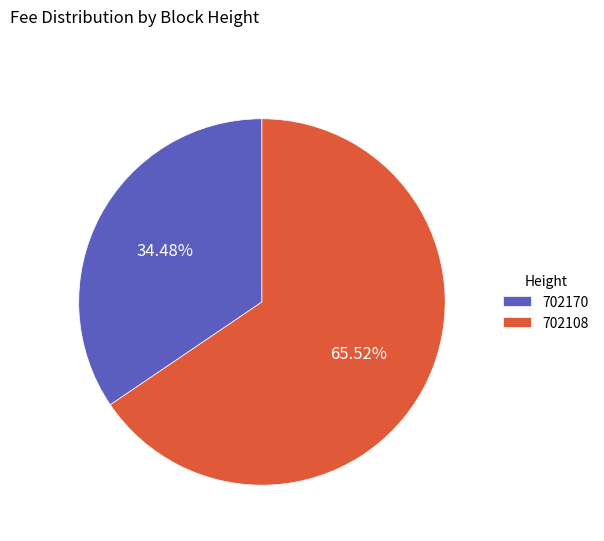

To the nearest percent, what is the difference between the largest and smallest slice percentages?

31%